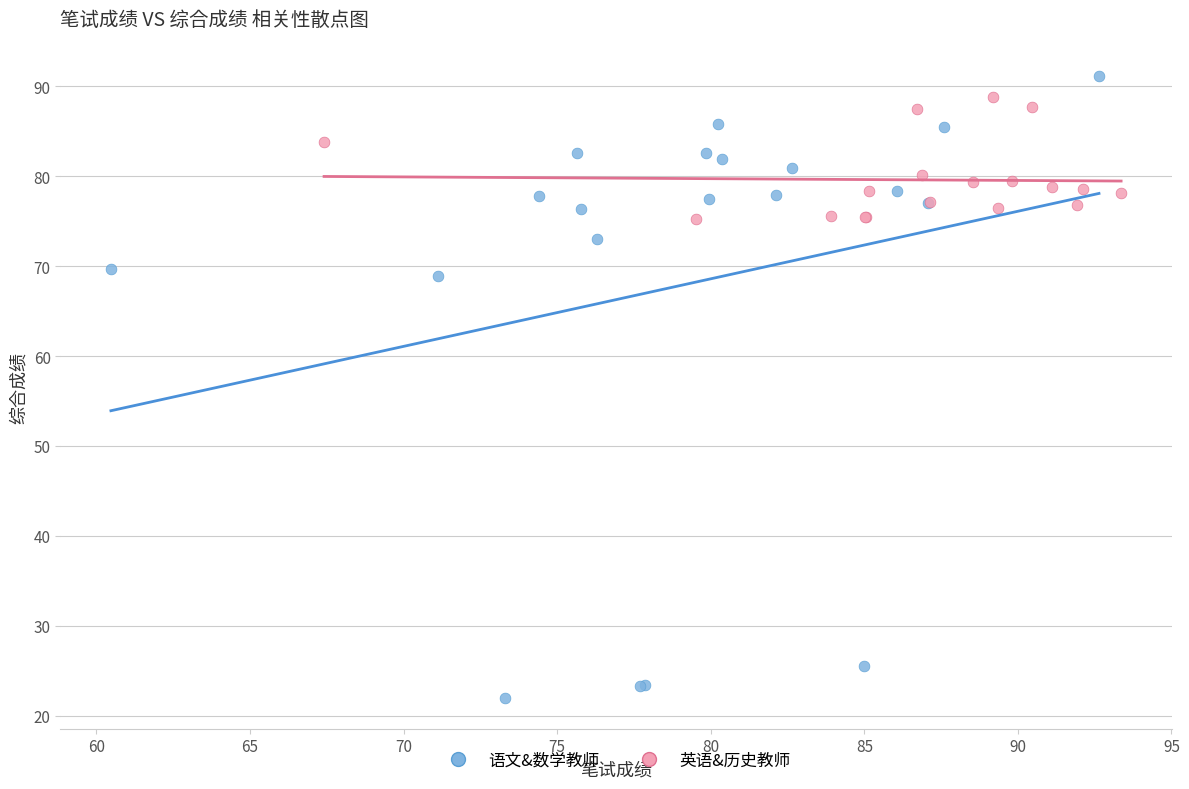

Which series reaches the minimum Y coordinate?

语文&数学教师